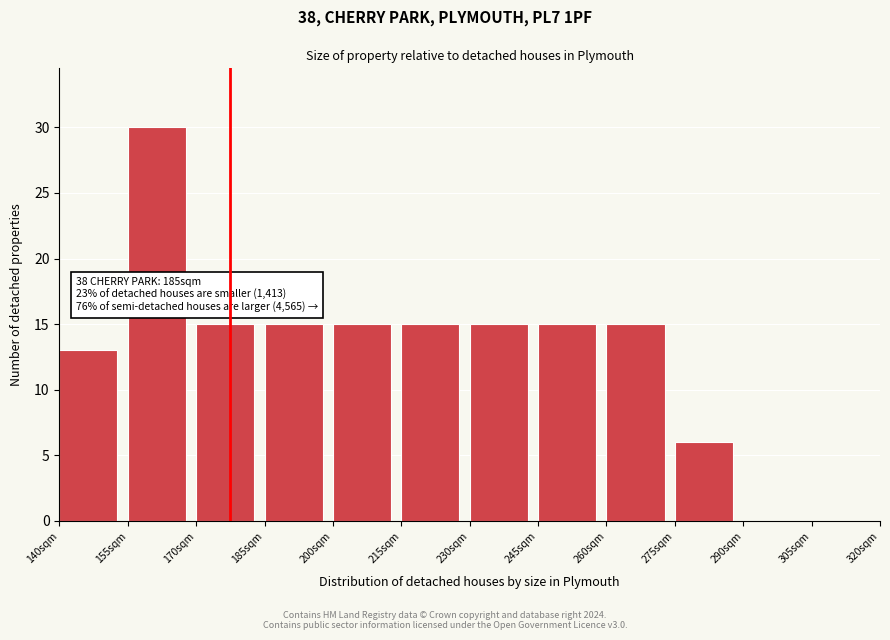

Which range on the x-axis has the tallest bar?

155 to 170